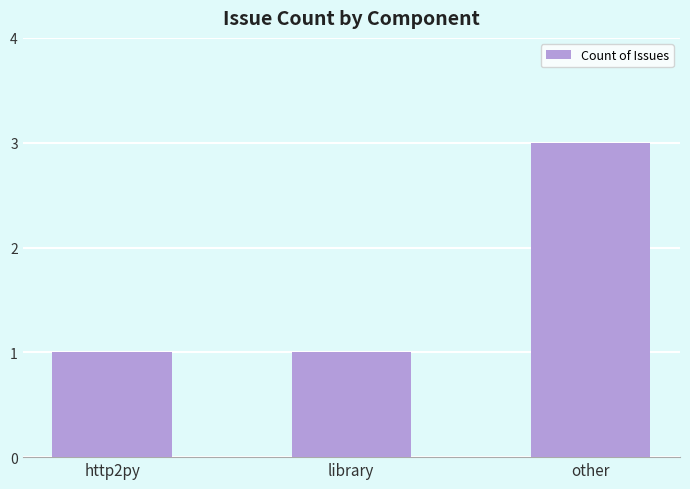

How many distinct data groups are displayed?

1